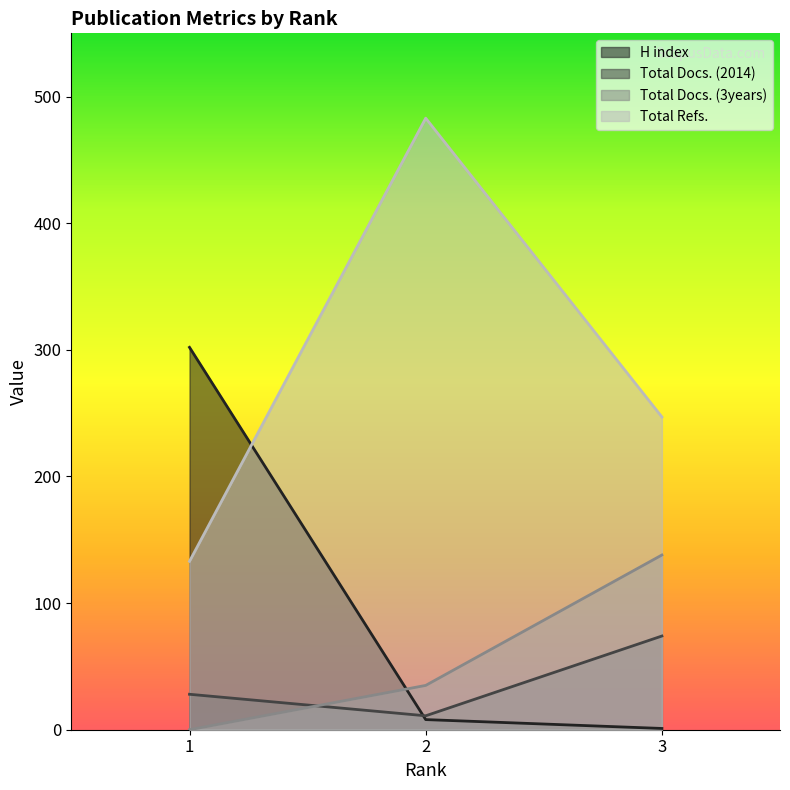

What is the difference between the Total Docs. (2014) values at 1 and 3?

46